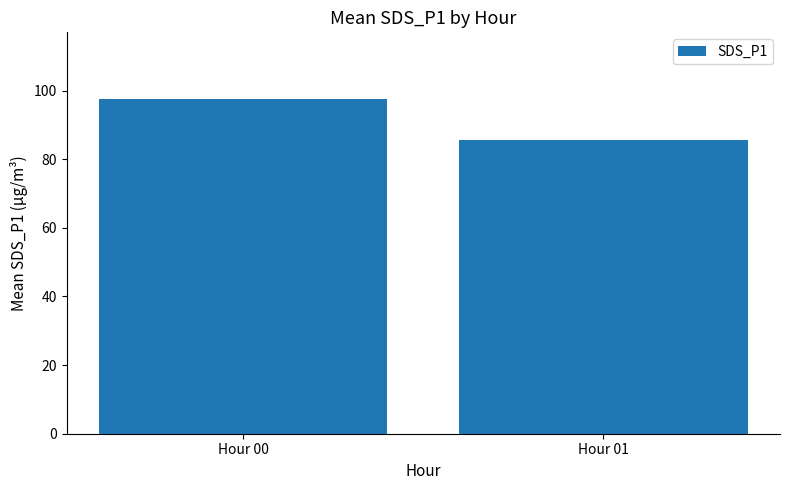

What is the sum of the values at Hour 00 and Hour 01?

183.0